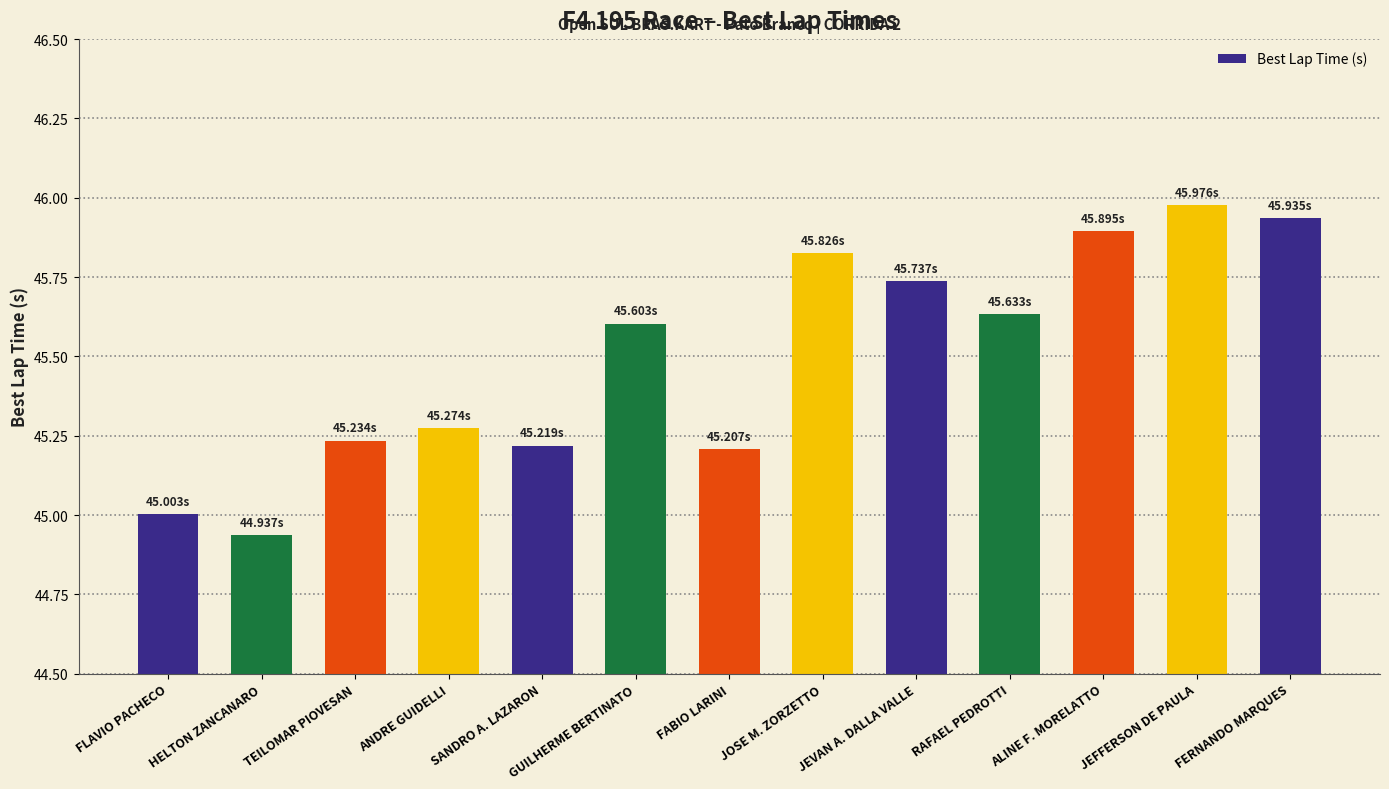

What is the difference between the second highest and minimum values?

1.0